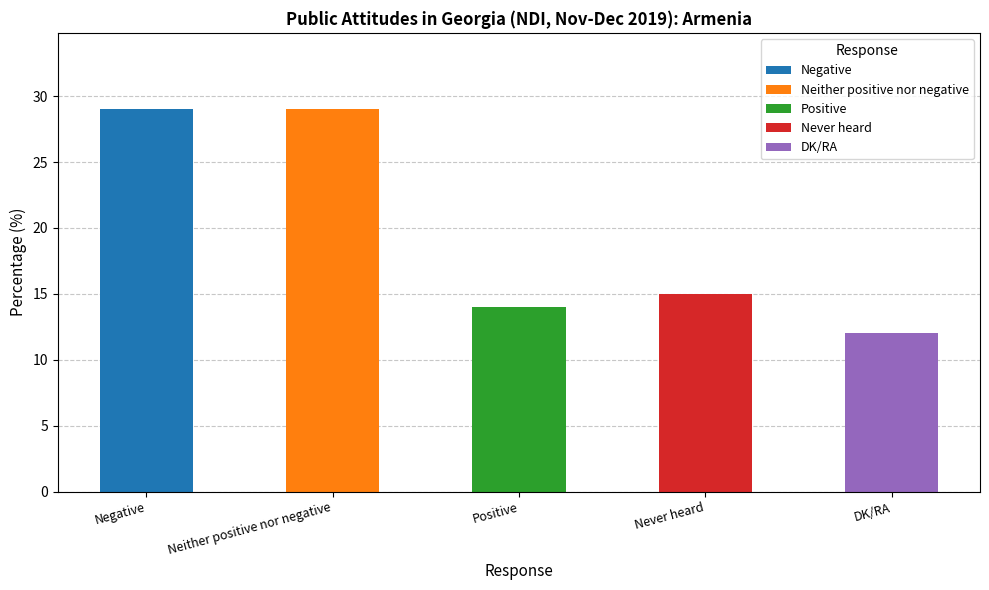

Between Negative and DK/RA, which is larger?

Negative